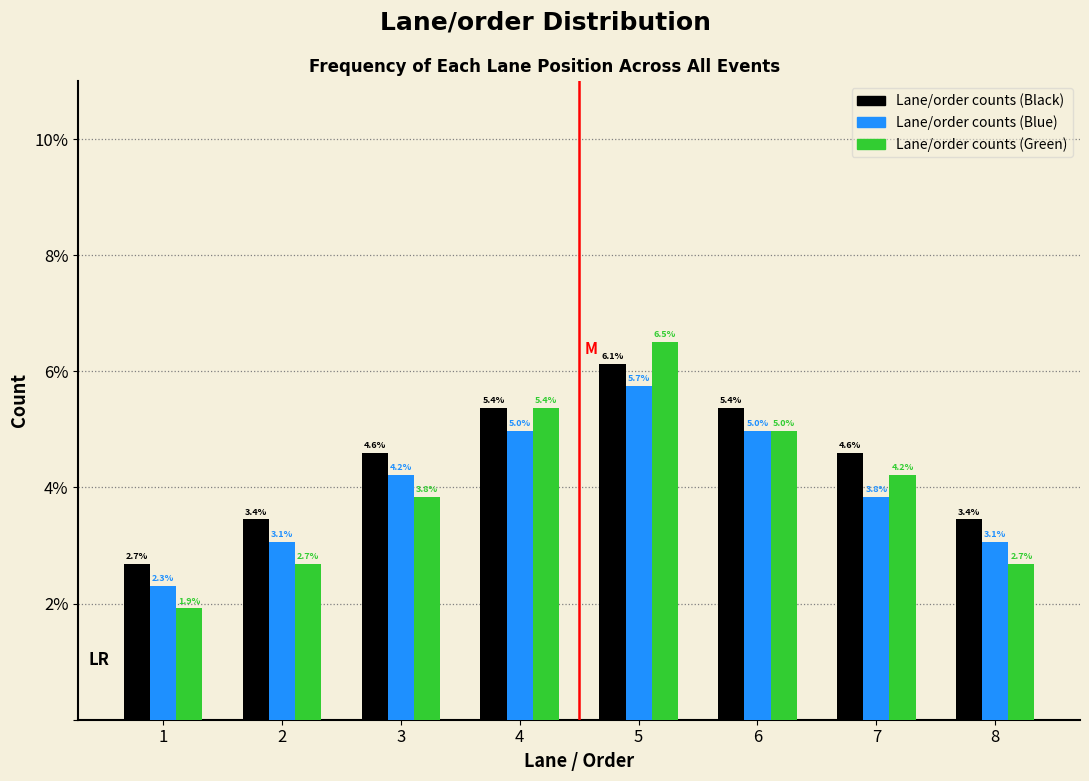

Reading left to right, extract all data points from this chart.

Lane/order counts (Black): 1=2.7	2=3.4	3=4.6	4=5.4	5=6.1	6=5.4	7=4.6	8=3.4
Lane/order counts (Blue): 1=2.3	2=3.1	3=4.2	4=5.0	5=5.7	6=5.0	7=3.8	8=3.1
Lane/order counts (Green): 1=1.9	2=2.7	3=3.8	4=5.4	5=6.5	6=5.0	7=4.2	8=2.7